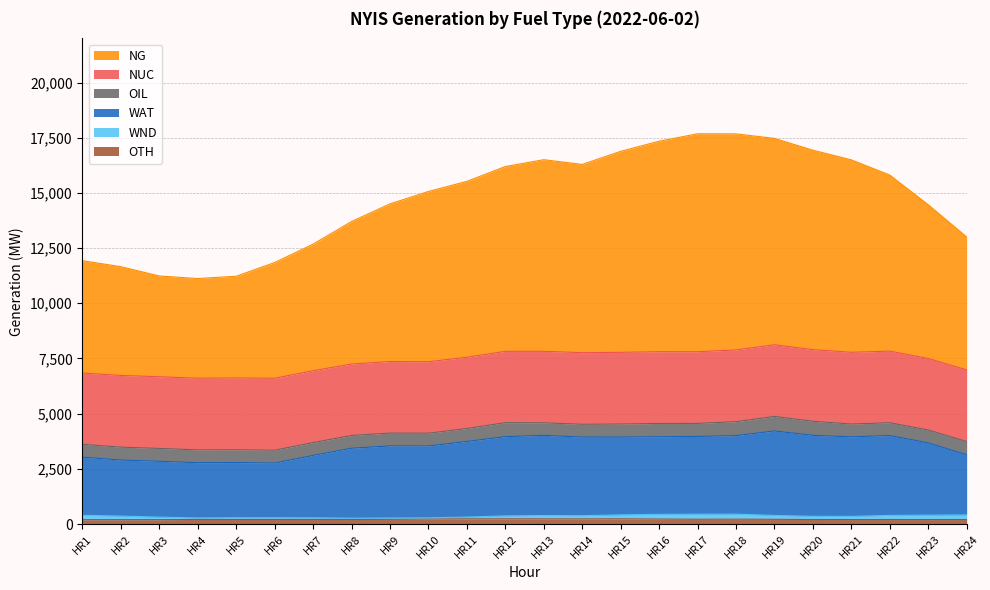

Rank the categories by OTH value from highest to lowest.

HR12, HR15, HR13, HR11, HR14, HR10, HR16, HR18, HR17, HR19, HR9, HR4, HR6, HR5, HR7, HR8, HR20, HR21, HR22, HR24, HR23, HR3, HR1, HR2